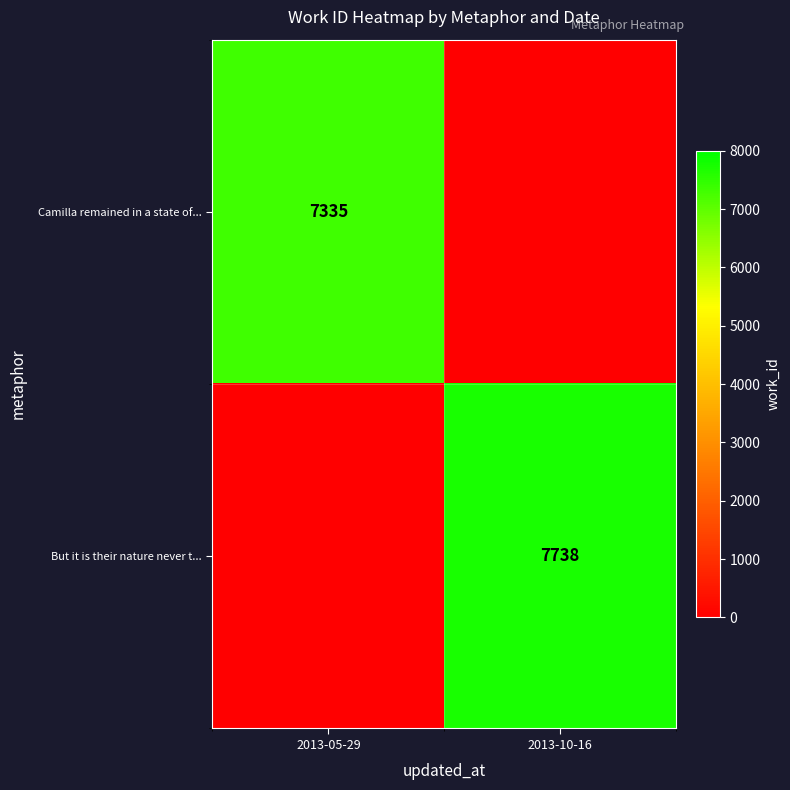

Is it true that But it is their nature never t... equals 7738 at 2013-10-16?

True